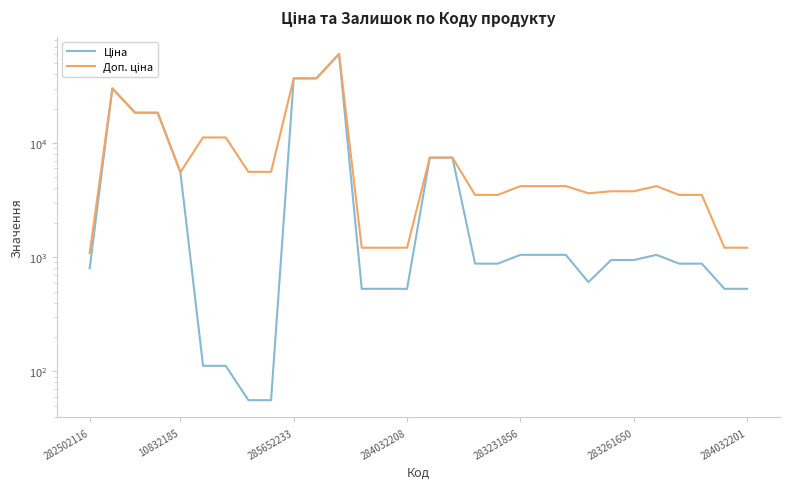

Does the chart have visible grid lines?

No